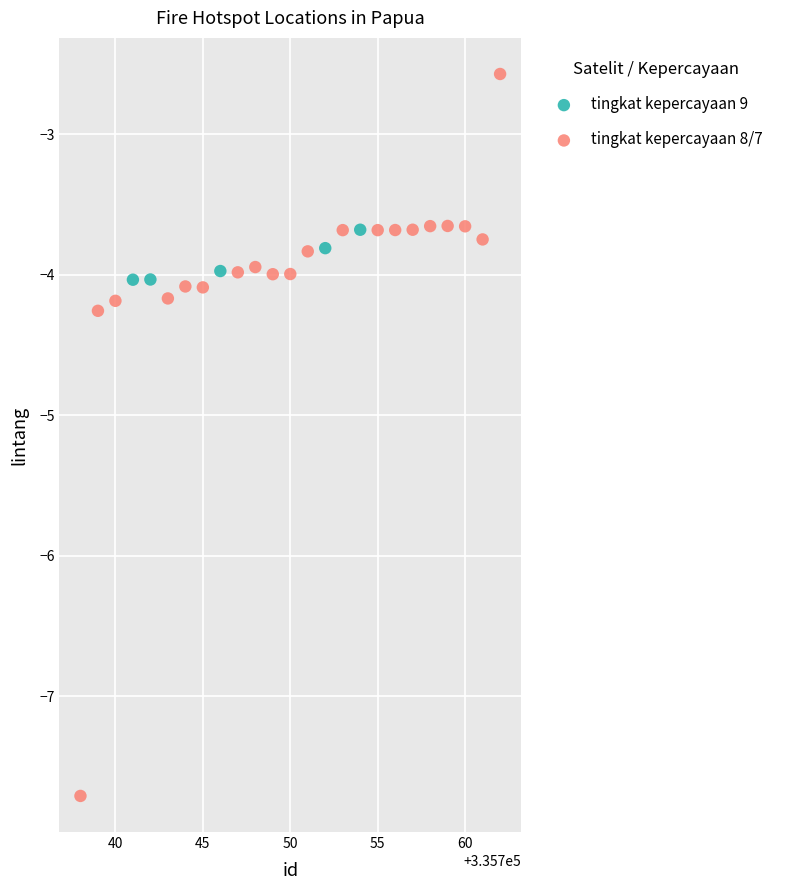

Which series contains the highest Y value?

tingkat kepercayaan 8/7